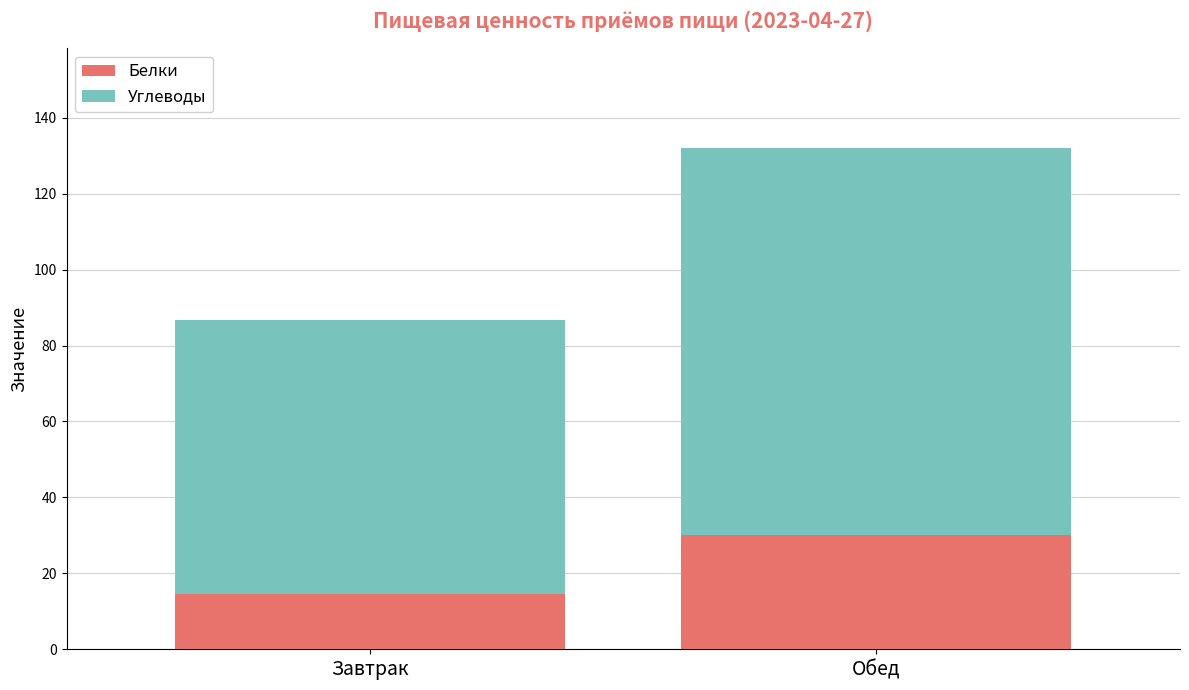

What value does the Белки series have at Завтрак?

14.6